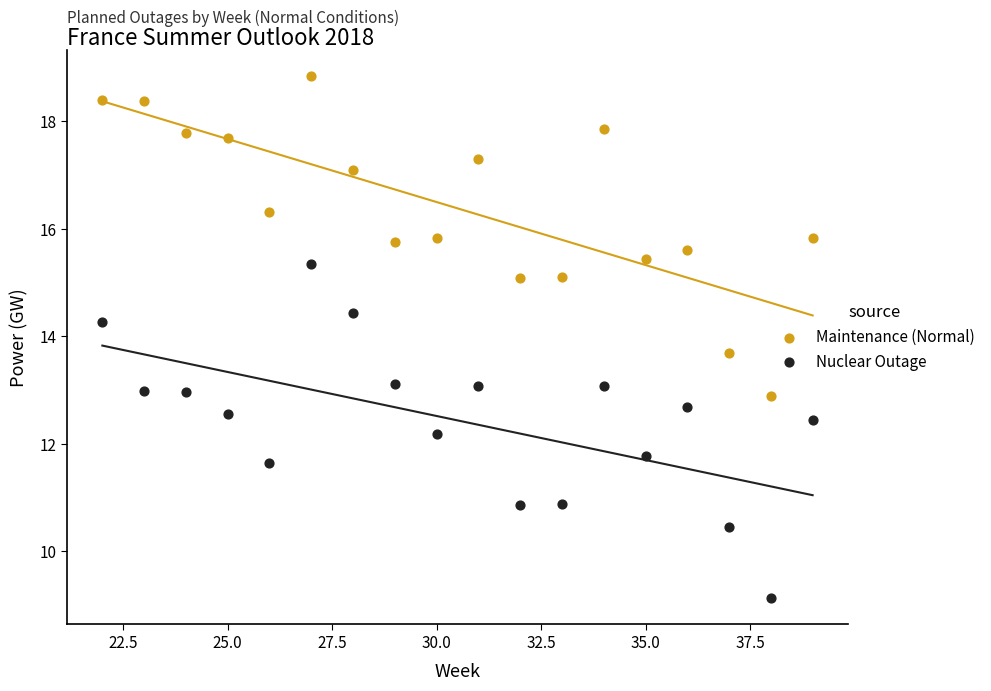

Across all data points, what is the range of Y values (max minus min)?

9.7